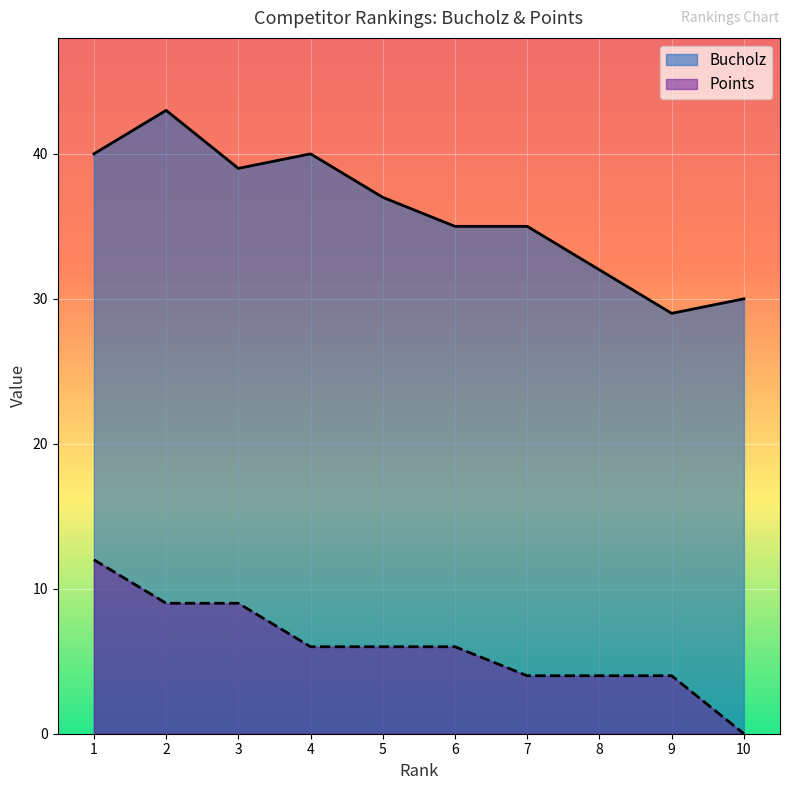

What is the difference between the maximum and minimum values in the Bucholz series?

14